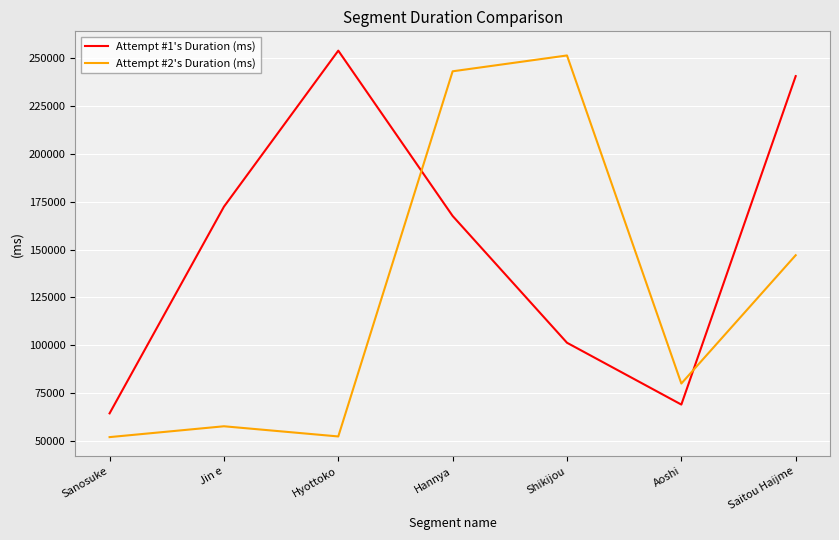

List the series in order of their peak value, lowest first.

Attempt #2's Duration (ms), Attempt #1's Duration (ms)